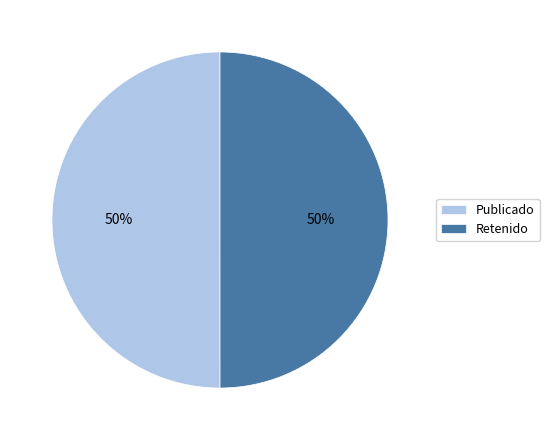

To the nearest percent, what percentage of the pie is Retenido?

50%